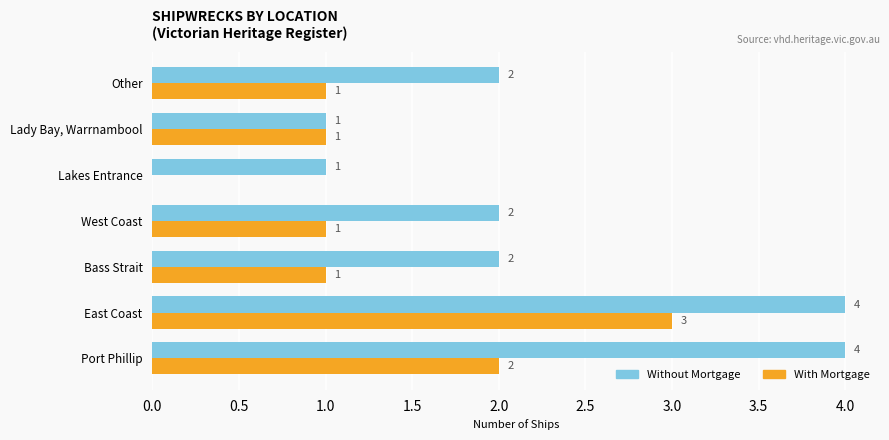

Is the value of With Mortgage at Other greater than the value of Without Mortgage at East Coast?

No